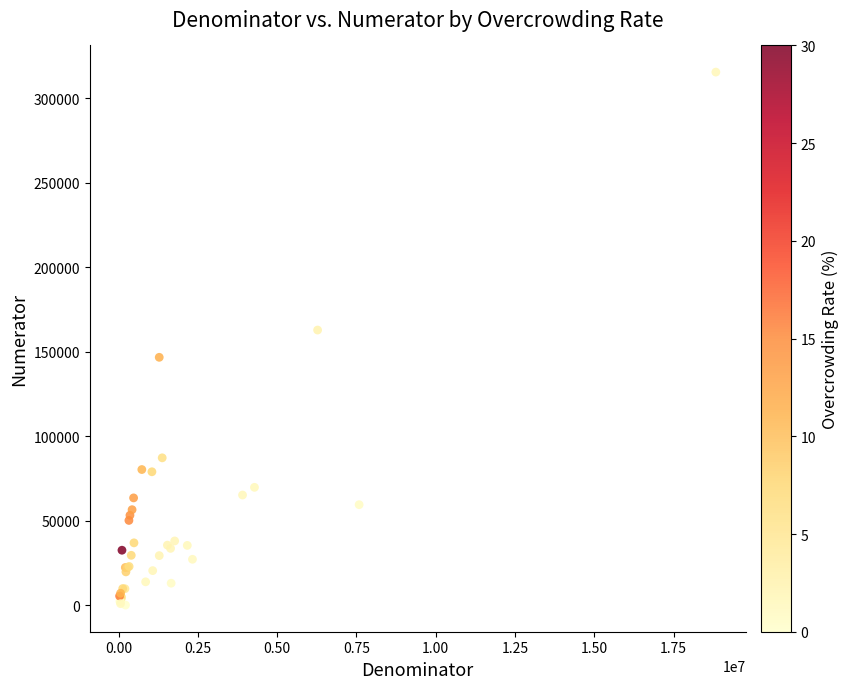

What Y value in the scatter plot is closest to 157737?

162790